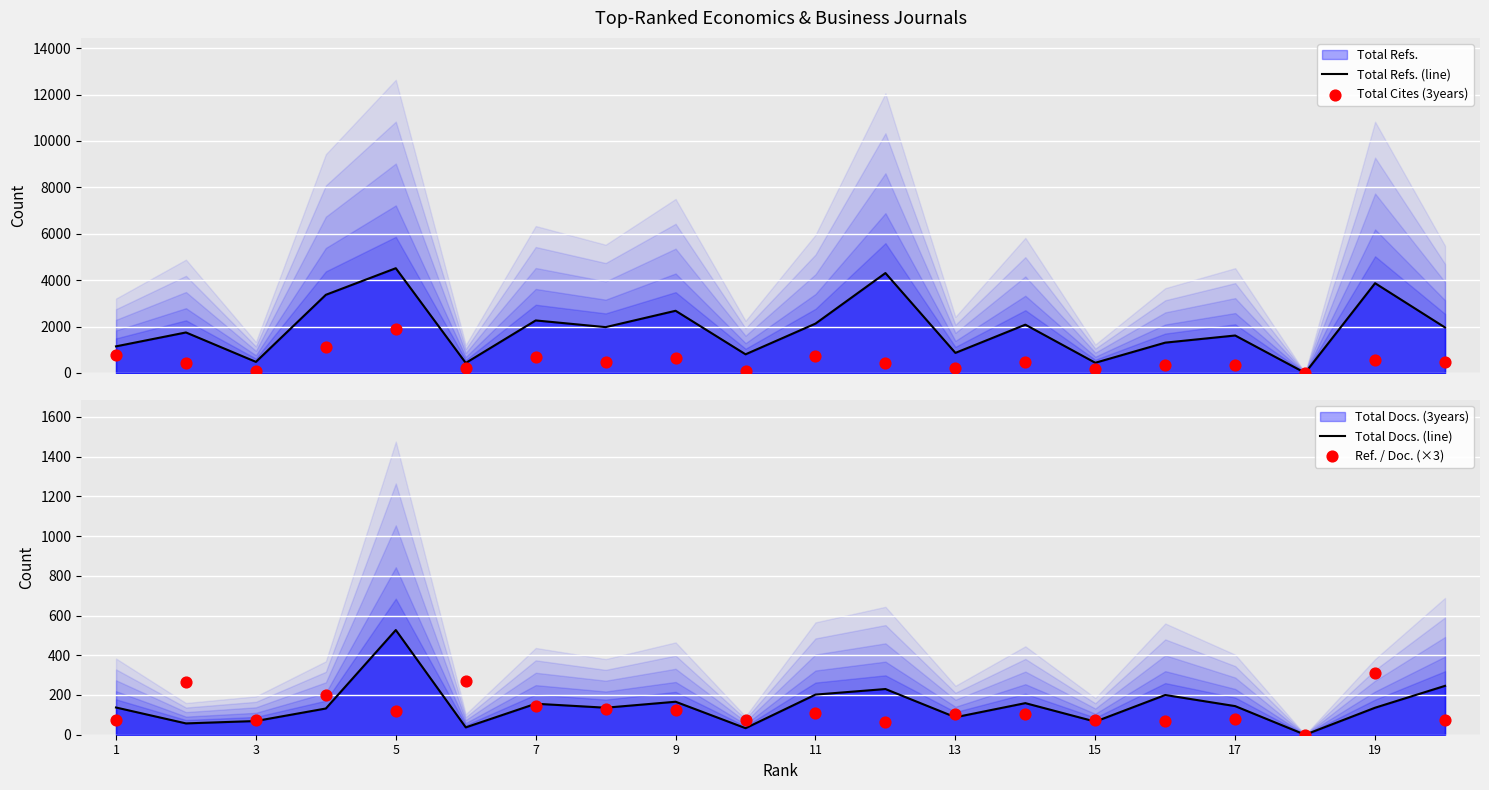

At how many categories does at least one series exceed 1967?

9